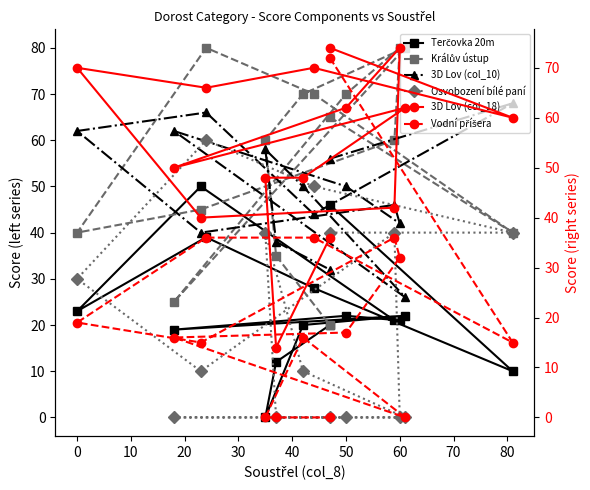

What is the sum of all Osvobození bílé paní values?

320